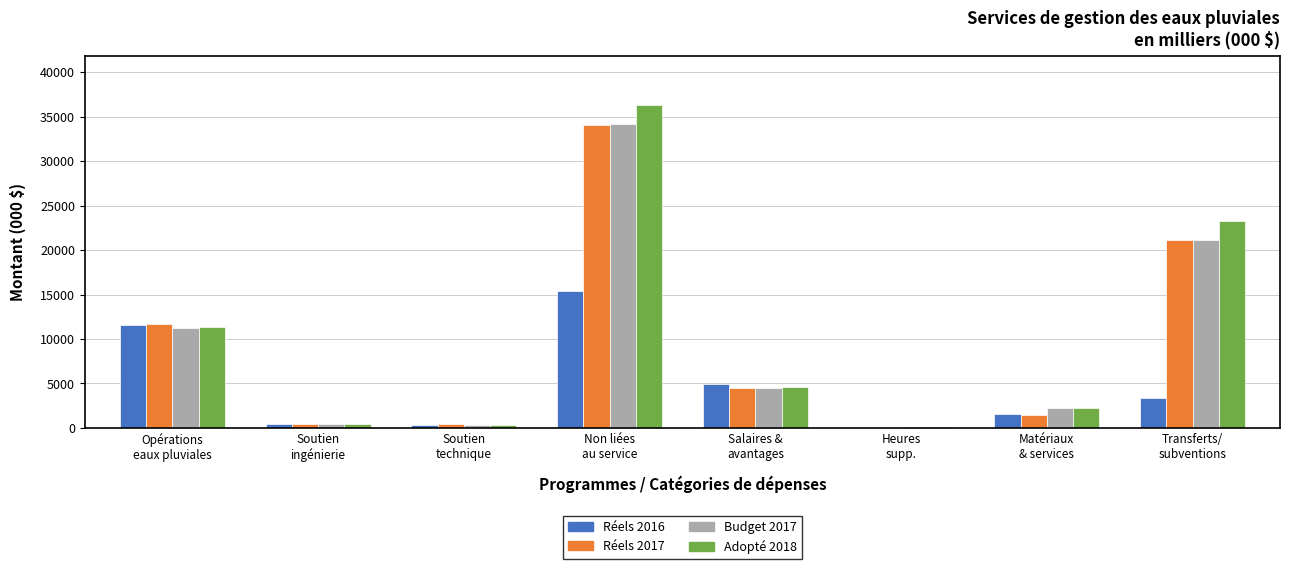

What is the greatest value displayed?

36341